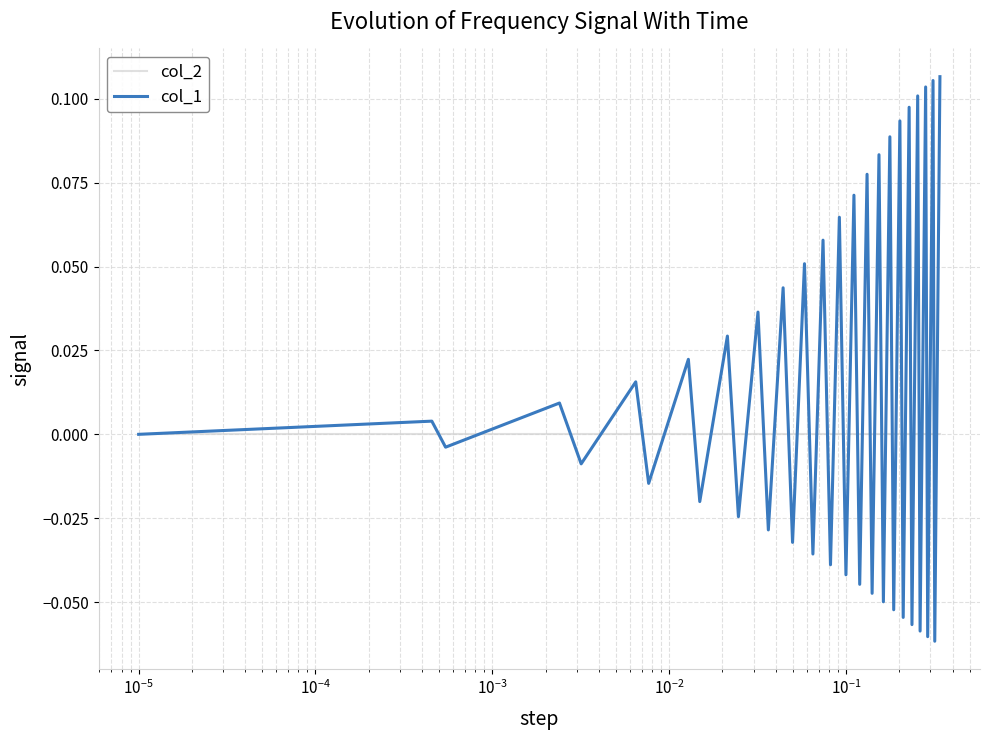

True or false: col_2 and col_1 cross at least once.

True